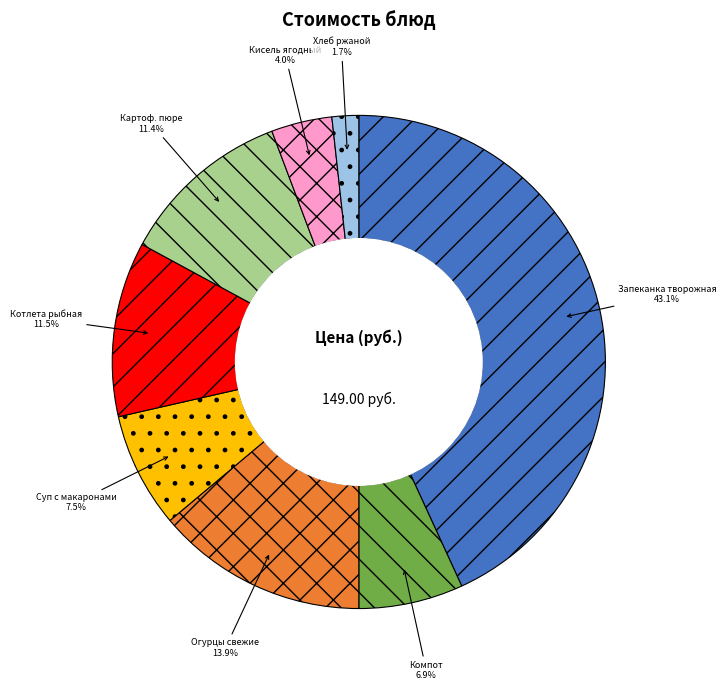

Is there a majority slice in this chart?

No